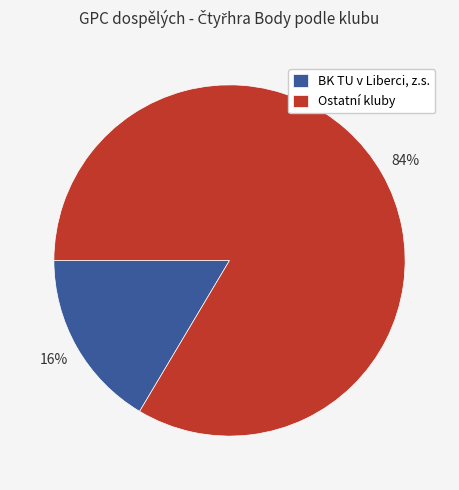

Count the number of slices in the pie.

2